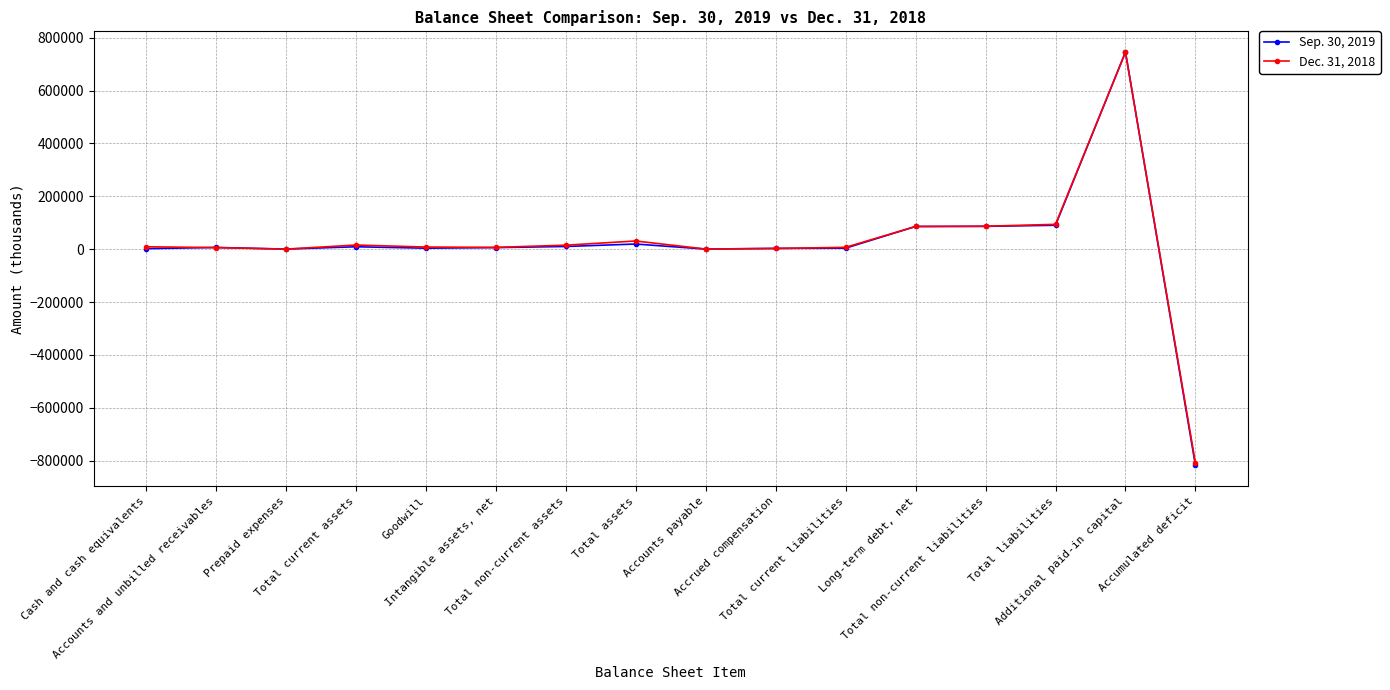

True or false: Sep. 30, 2019 has a value of 86016 at Long-term debt, net.

True